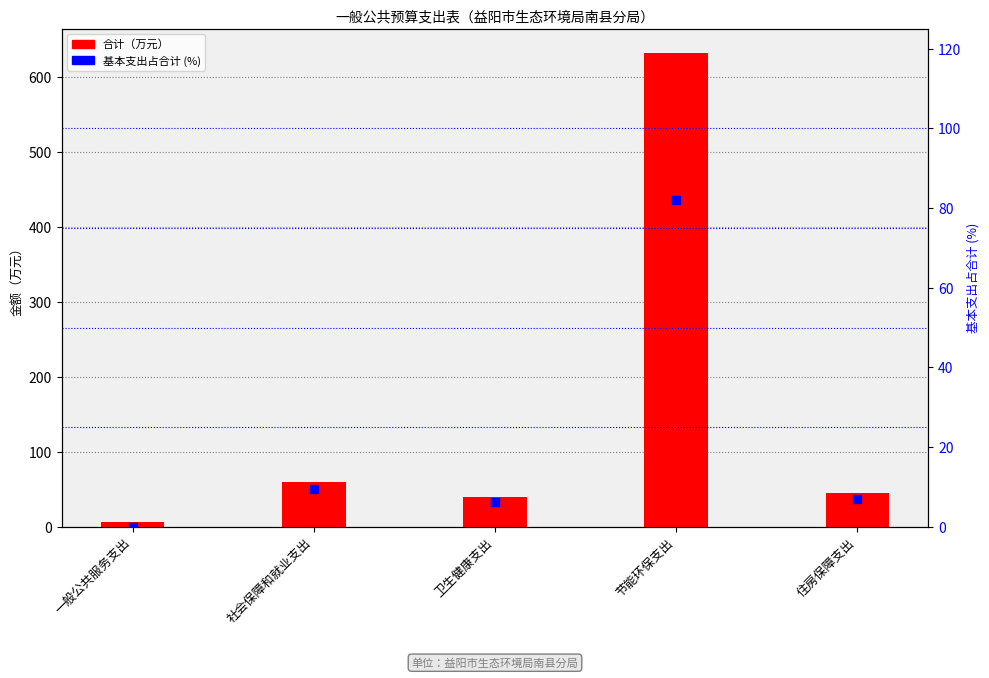

At how many categories does at least one series exceed 183?

1